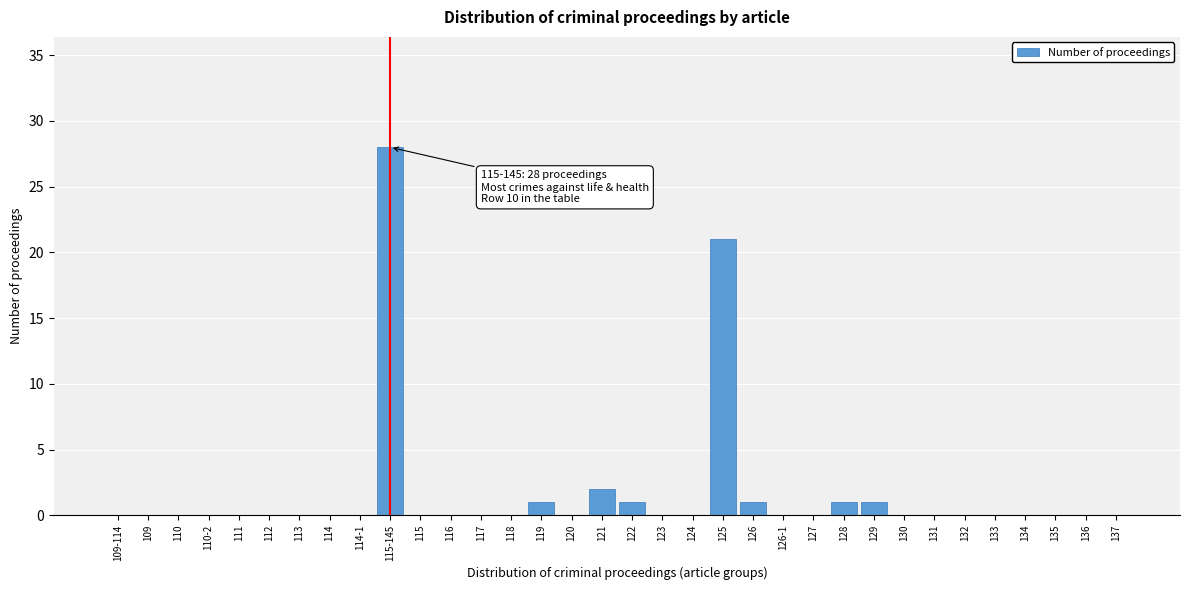

What is the sum of all values?

56